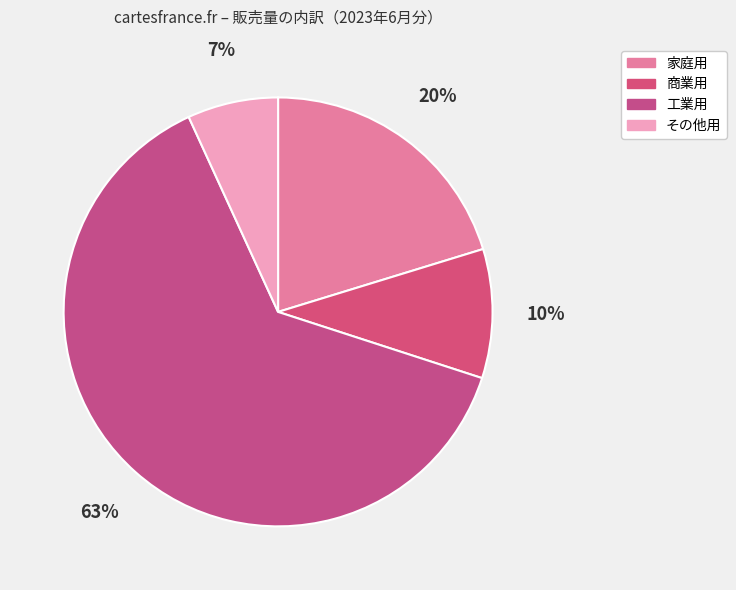

What is the smallest slice in the pie chart?

その他用